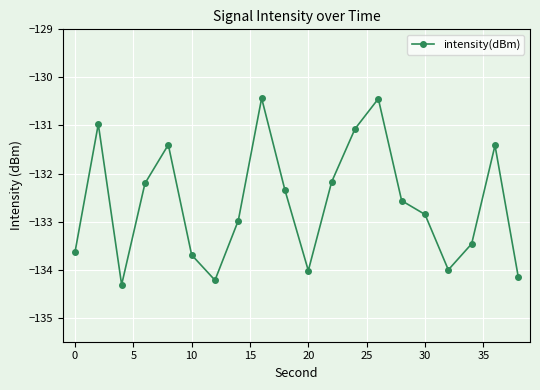

How many points are higher than both their immediate neighbors (excluding endpoints)?

5